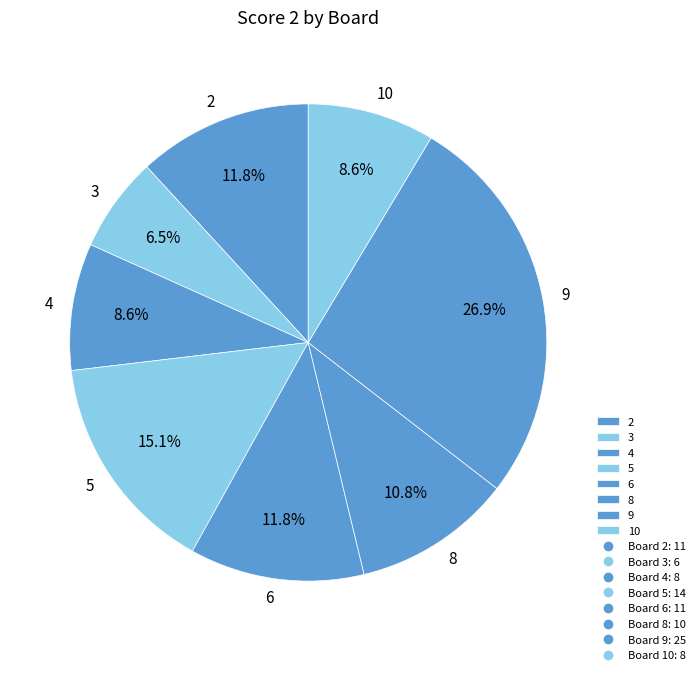

The 6 slice represents 12% of the pie. True or false?

True